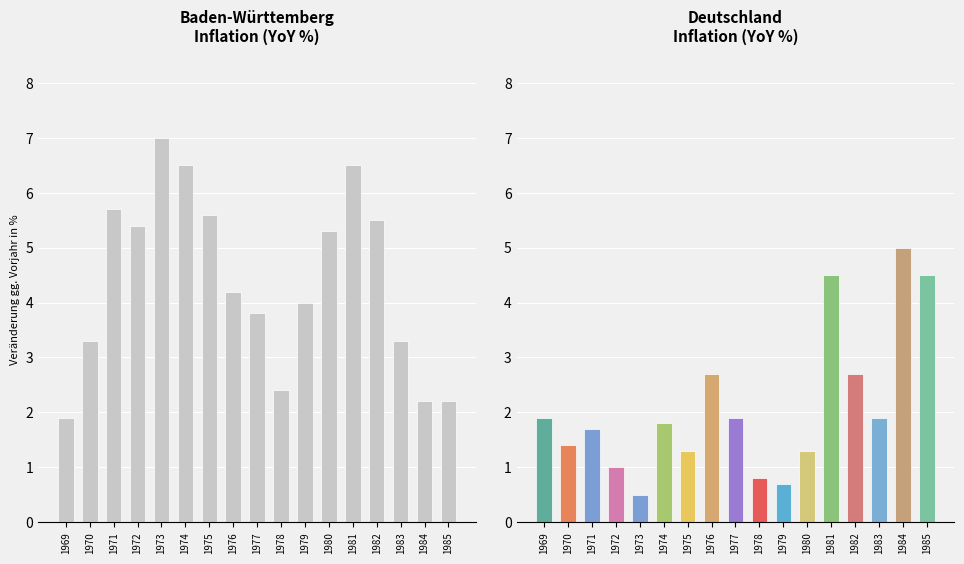

How many groups of bars are there?

17